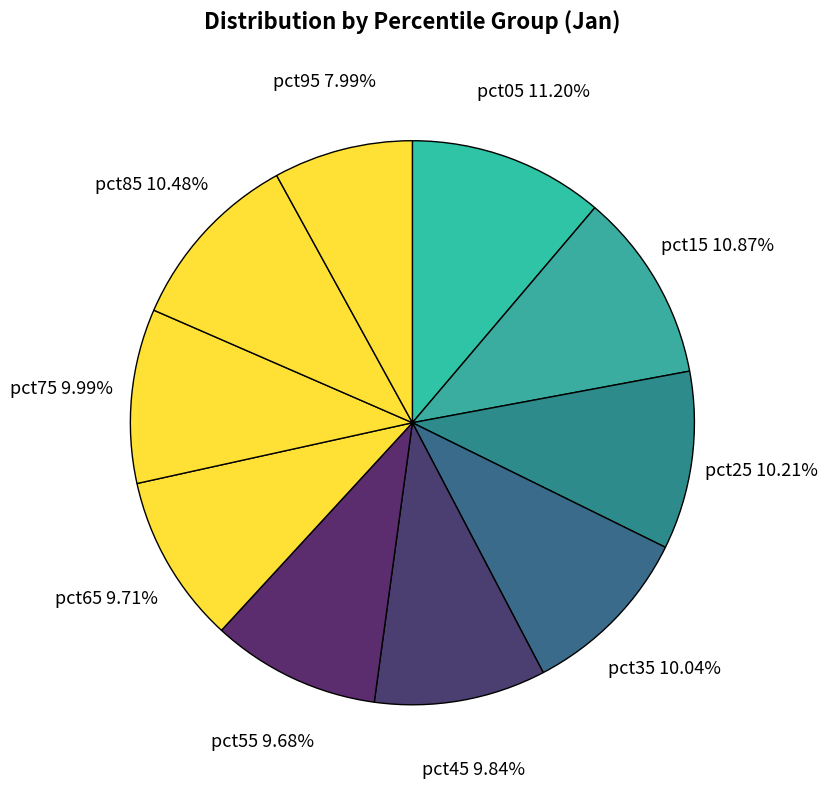

To the nearest percent, what is the difference between the largest and smallest slice percentages?

3%